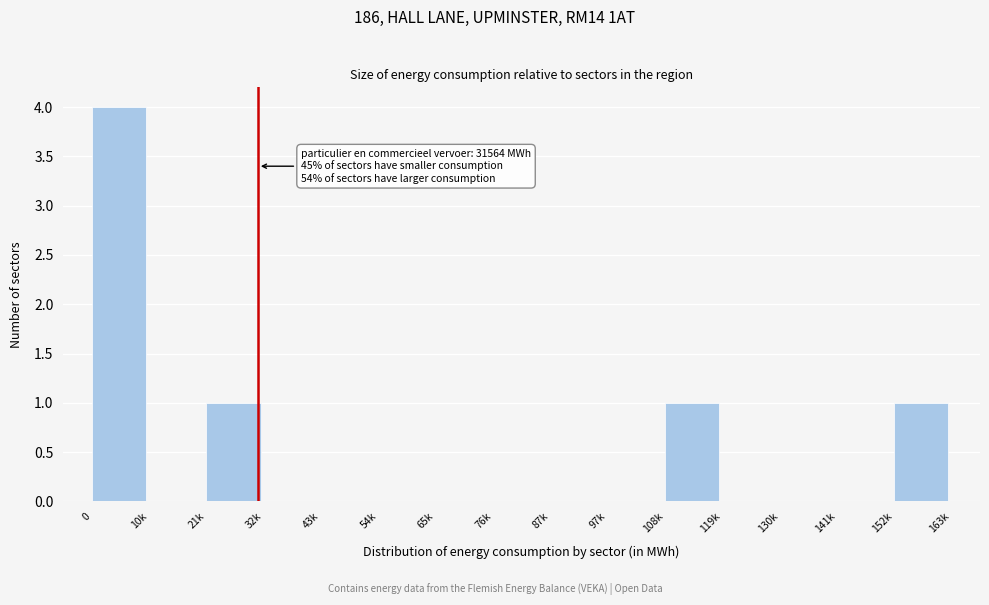

Reading left to right, what are all the values shown in this chart?

0=4	10k=0	21k=1	32k=0	43k=0	54k=0	65k=0	76k=0	87k=0	97k=0	108k=1	119k=0	130k=0	141k=0	152k=1